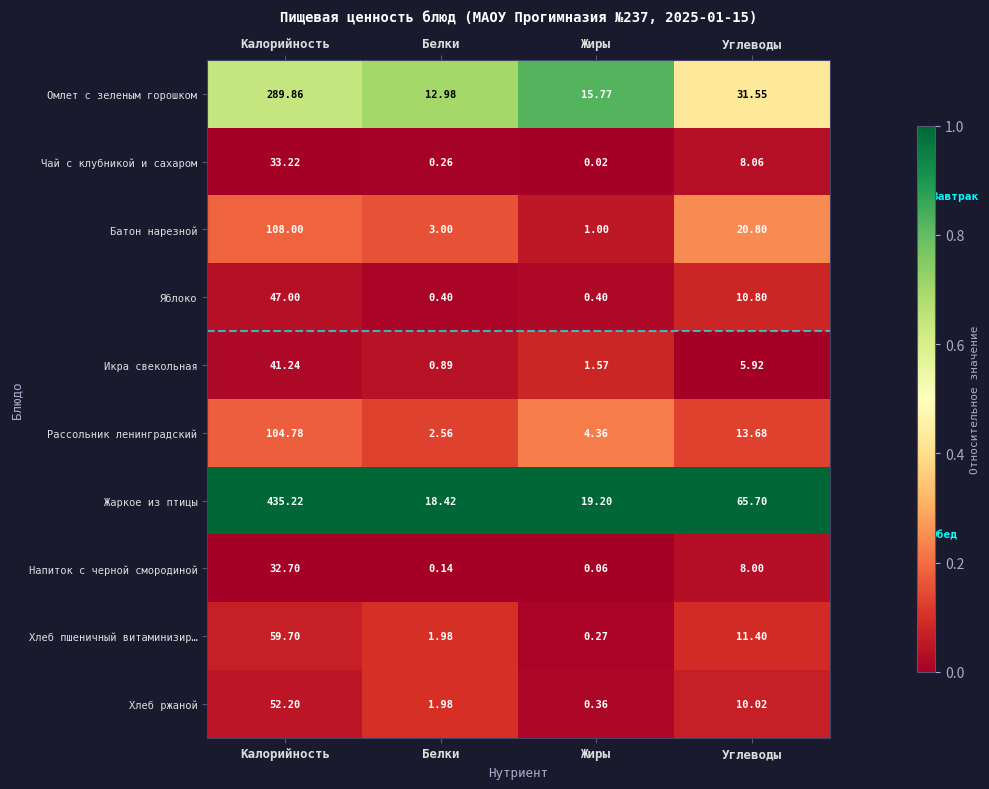

Where does the Омлет с зеленым горошком series first go above 31?

Калорийность